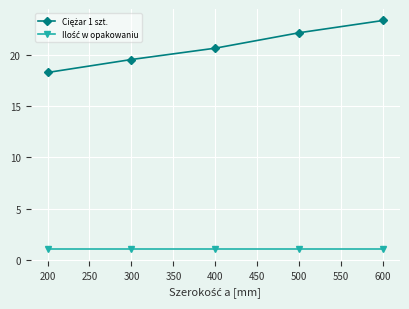

What is the difference between the highest and lowest values at 300?

18.6